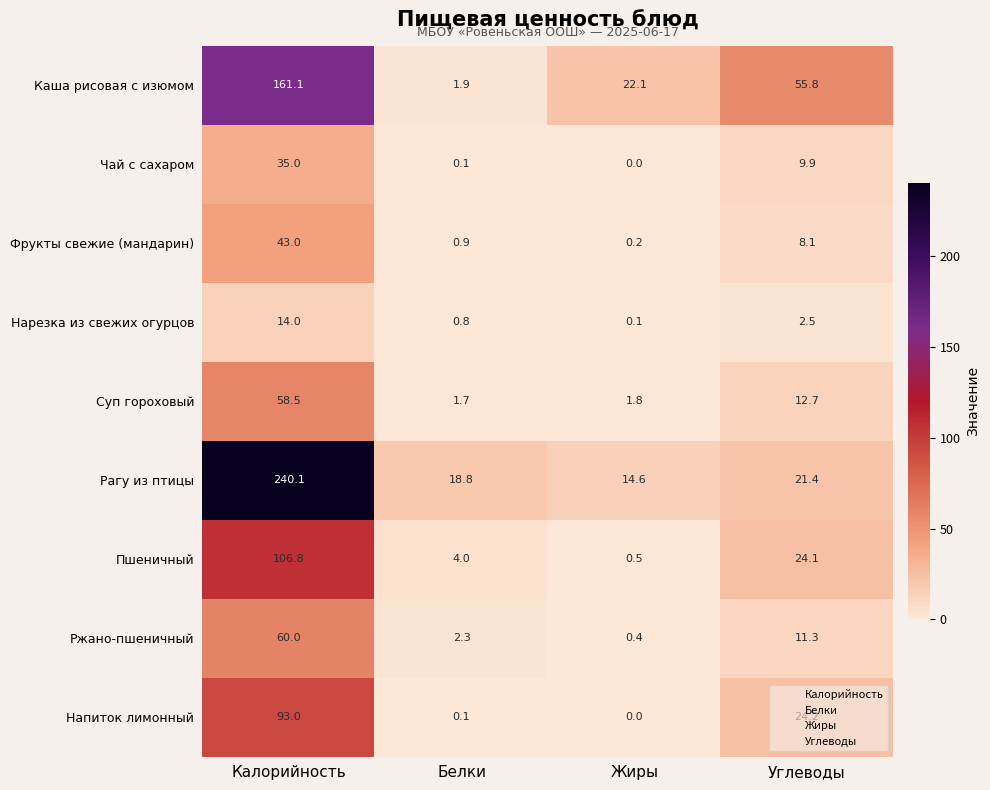

What is the sum of the Рагу из птицы values at Углеводы and Белки?

40.2